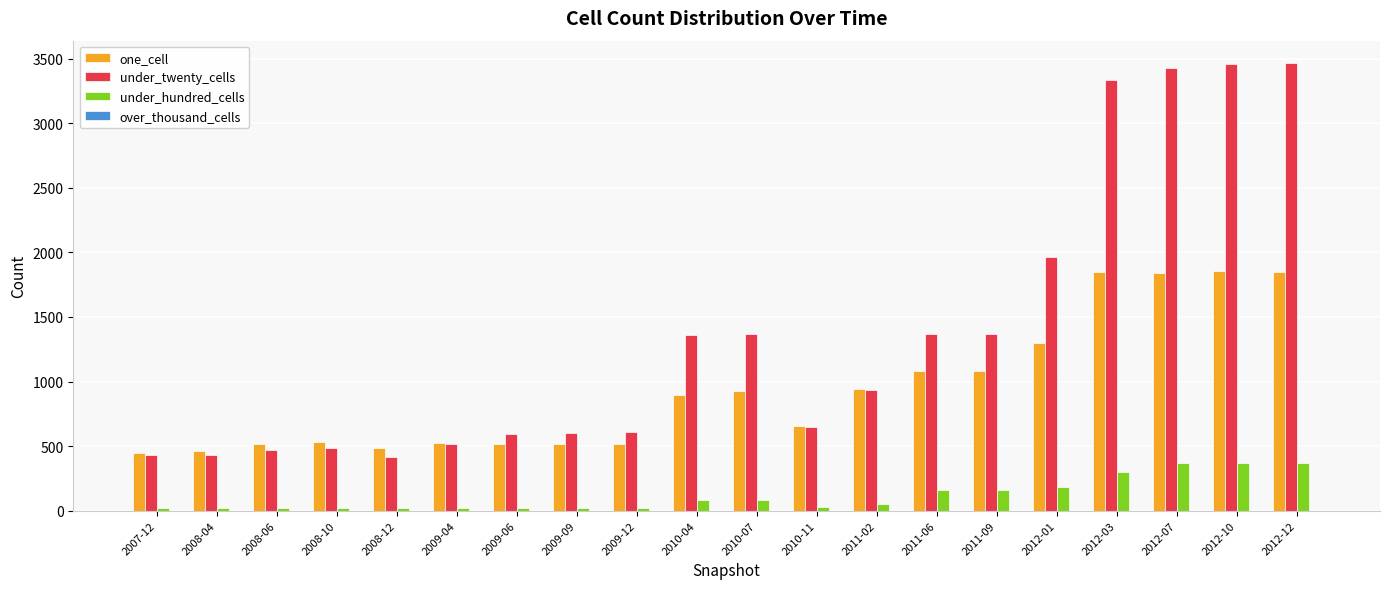

Is the value of under_hundred_cells at 2008-06 greater than the value of one_cell at 2007-12?

No